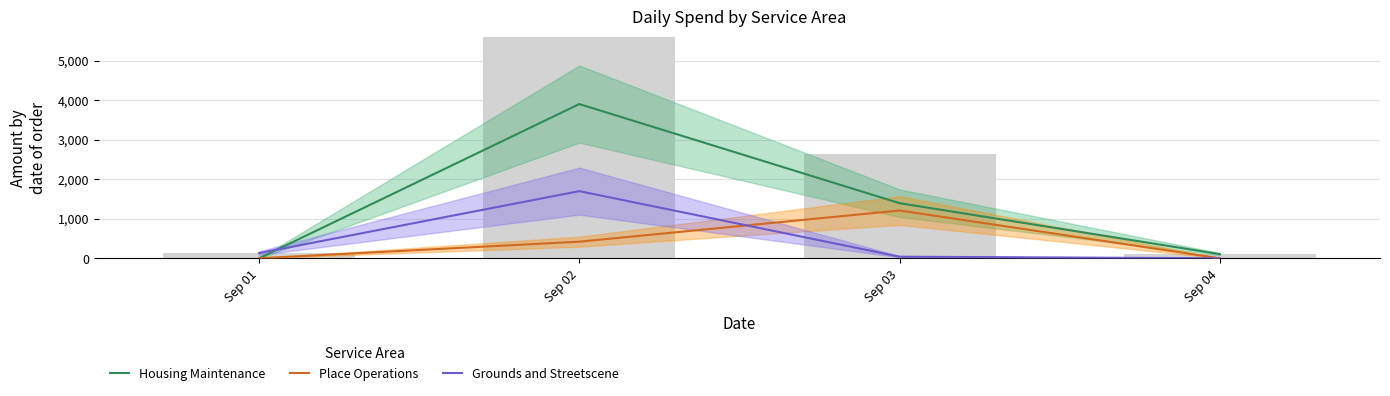

Where does the Housing Maintenance series first go above 1394?

Sep 02